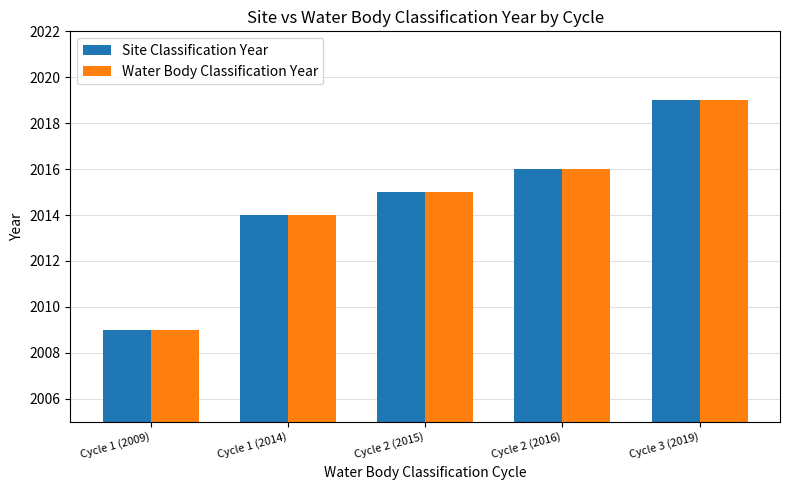

What is the highest value of the Site Classification Year series?

2019